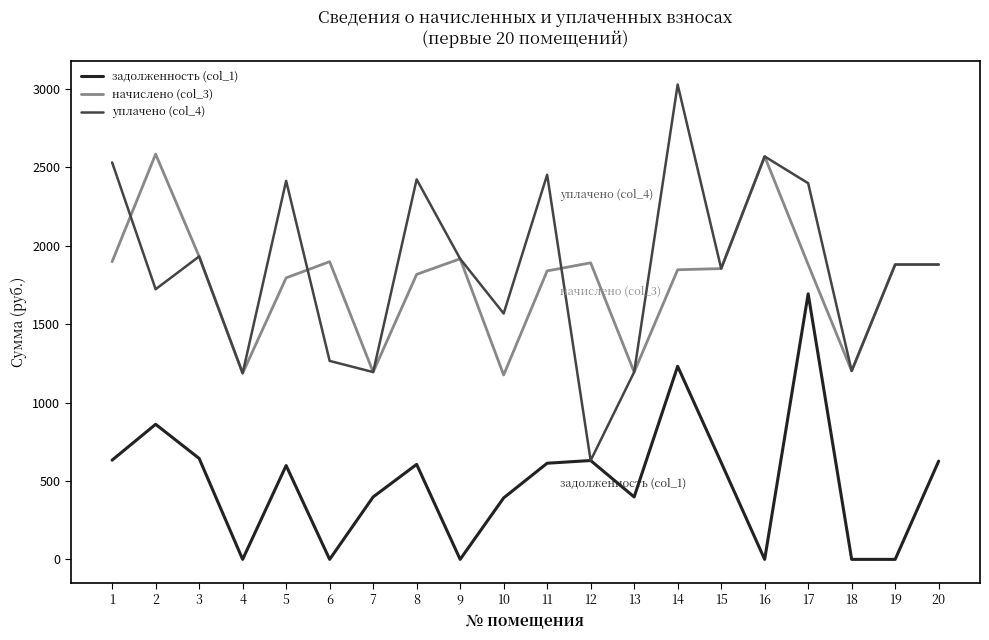

The начислено (col_3) series shows 436.2 at 9. True or false?

False